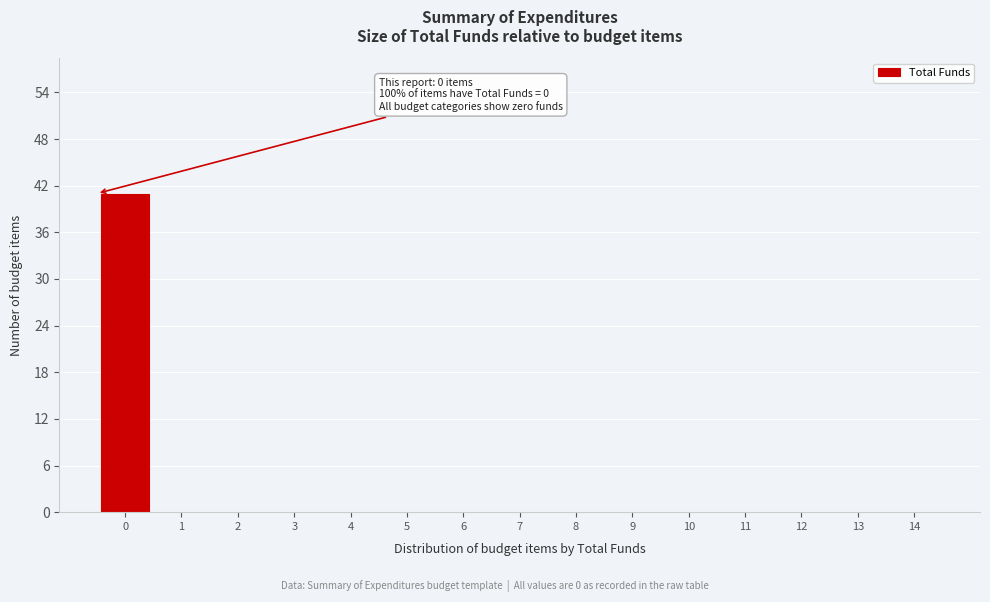

Reading left to right, list all the values displayed in this chart.

0=41	1=0	2=0	3=0	4=0	5=0	6=0	7=0	8=0	9=0	10=0	11=0	12=0	13=0	14=0